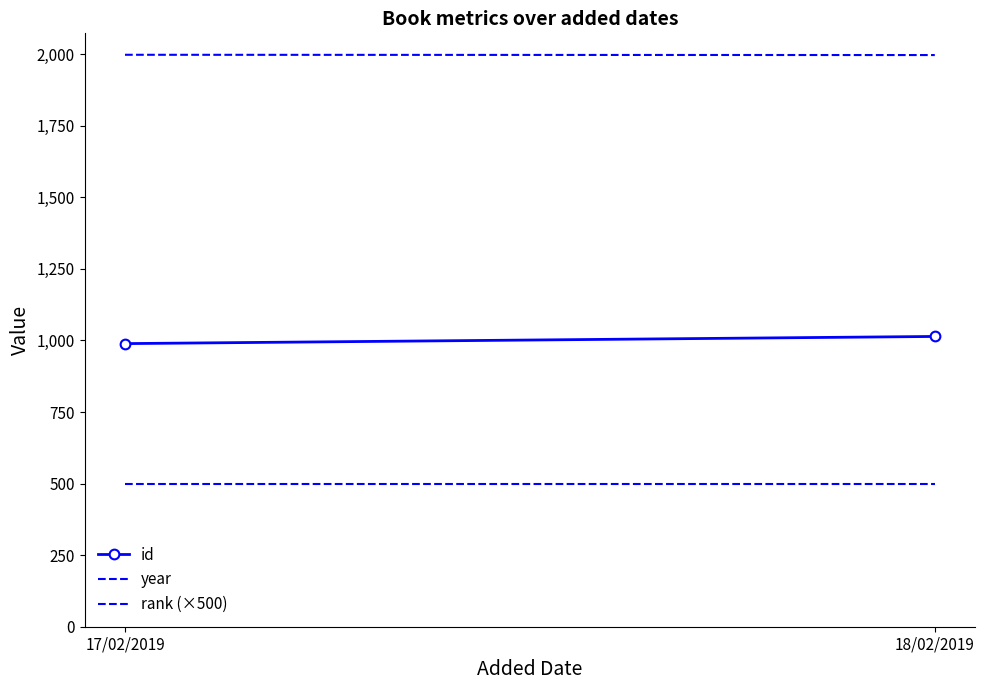

What is the sum of the id values at 18/02/2019 and 17/02/2019?

2003